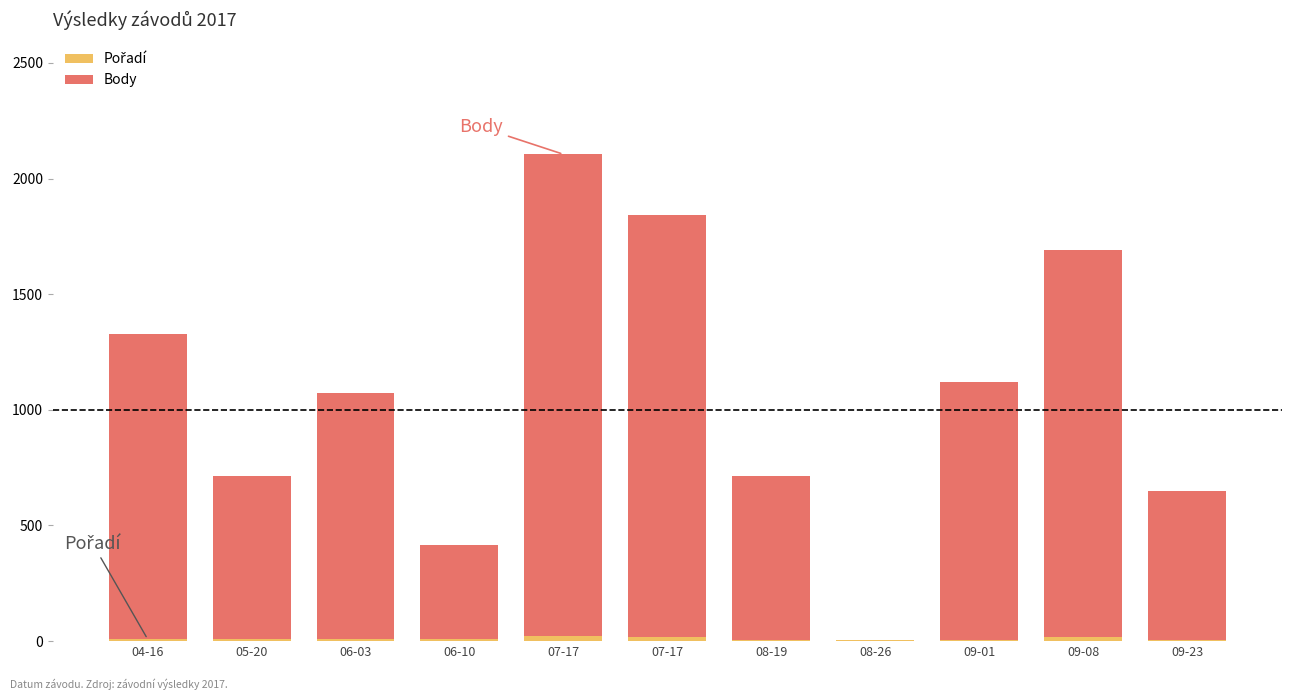

What is the difference between the maximum and second lowest values in the Pořadí series?

16